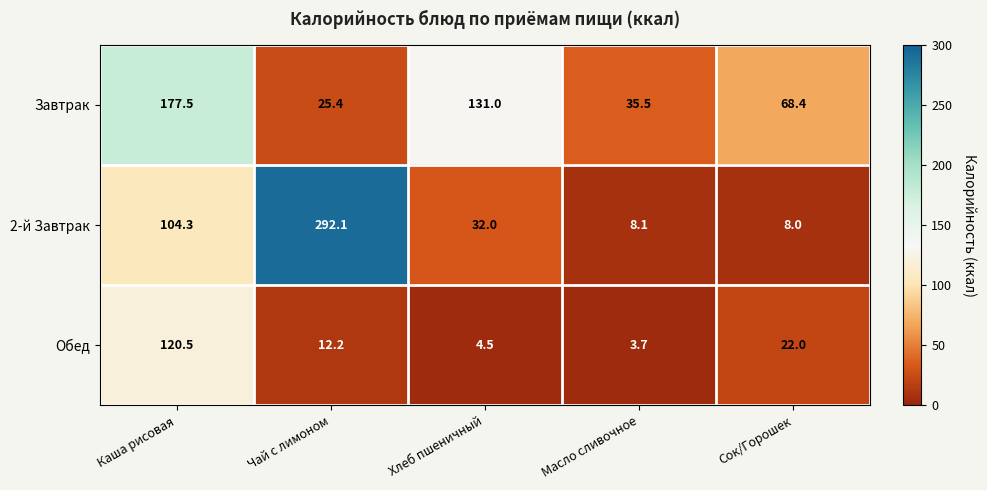

The value of Завтрак at Масло сливочное is 17.2. True or false?

False